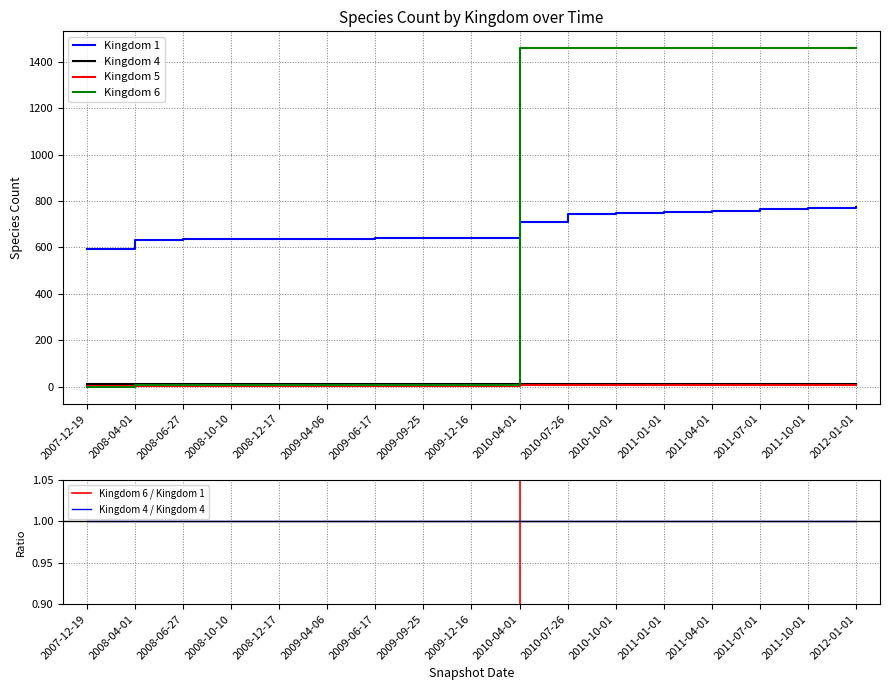

The Kingdom 6 / Kingdom 1 series shows 0.0 at 2009-06-17. True or false?

False